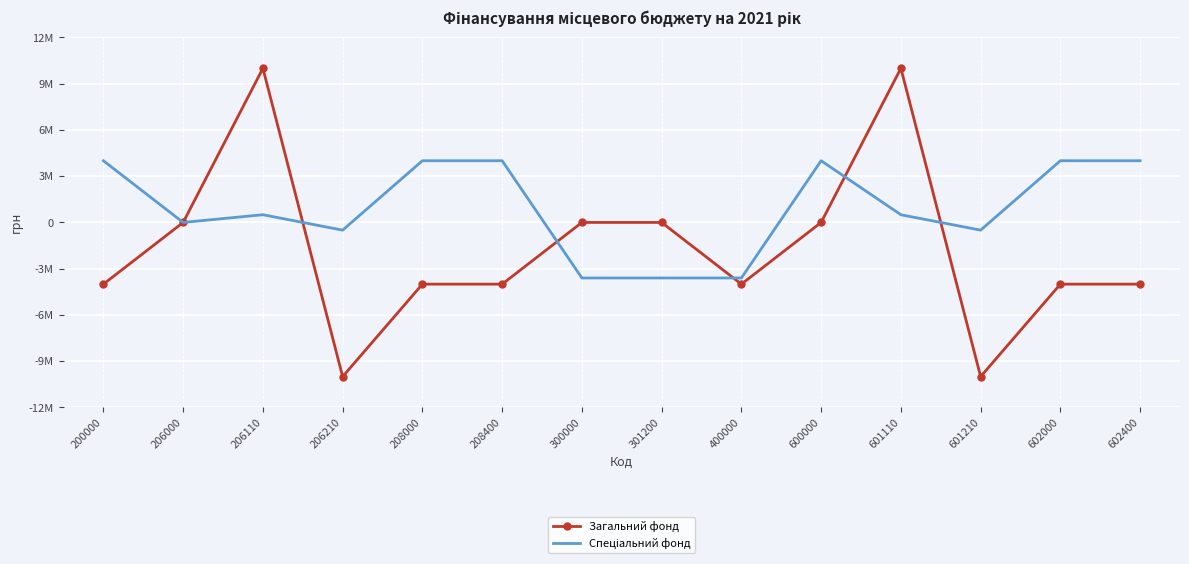

What is the total value across all series at 601210?

-10500000